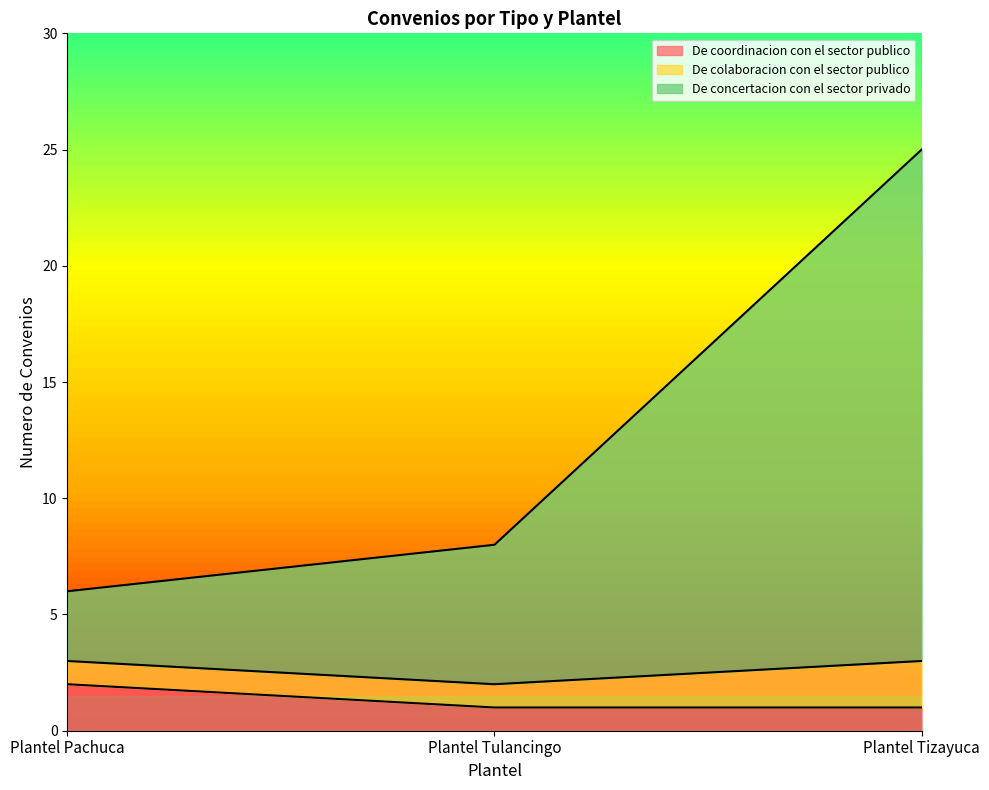

Which category has the highest value in the De coordinacion con el sector publico series?

Plantel Pachuca